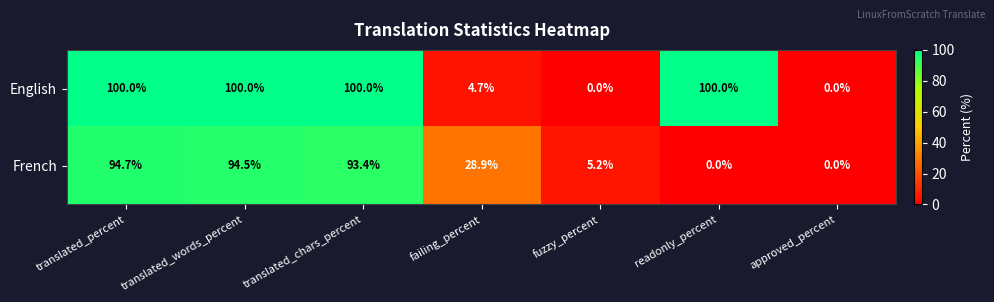

Read the English value at translated_words_percent.

100.0